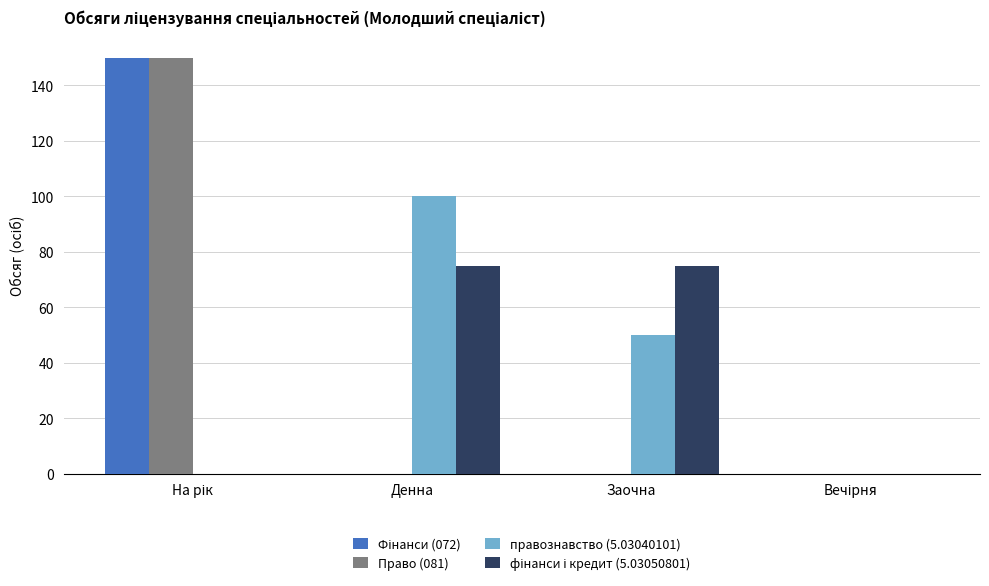

Which category has the highest value in the правознавство (5.03040101) series?

Денна